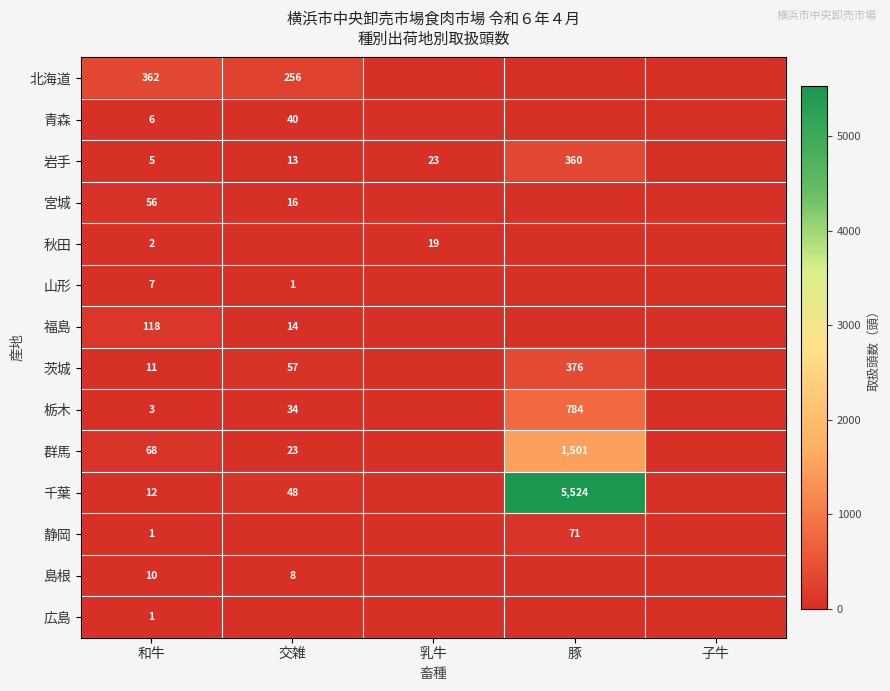

The value of 栃木 at 豚 is 374. True or false?

False